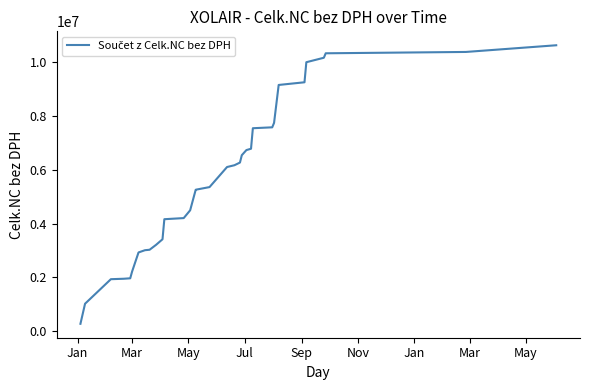

What is the minimum value shown in the chart?

265752.3